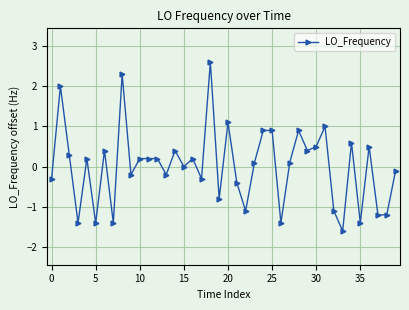

True or false: there are more than 0 points higher than both neighbors.

True